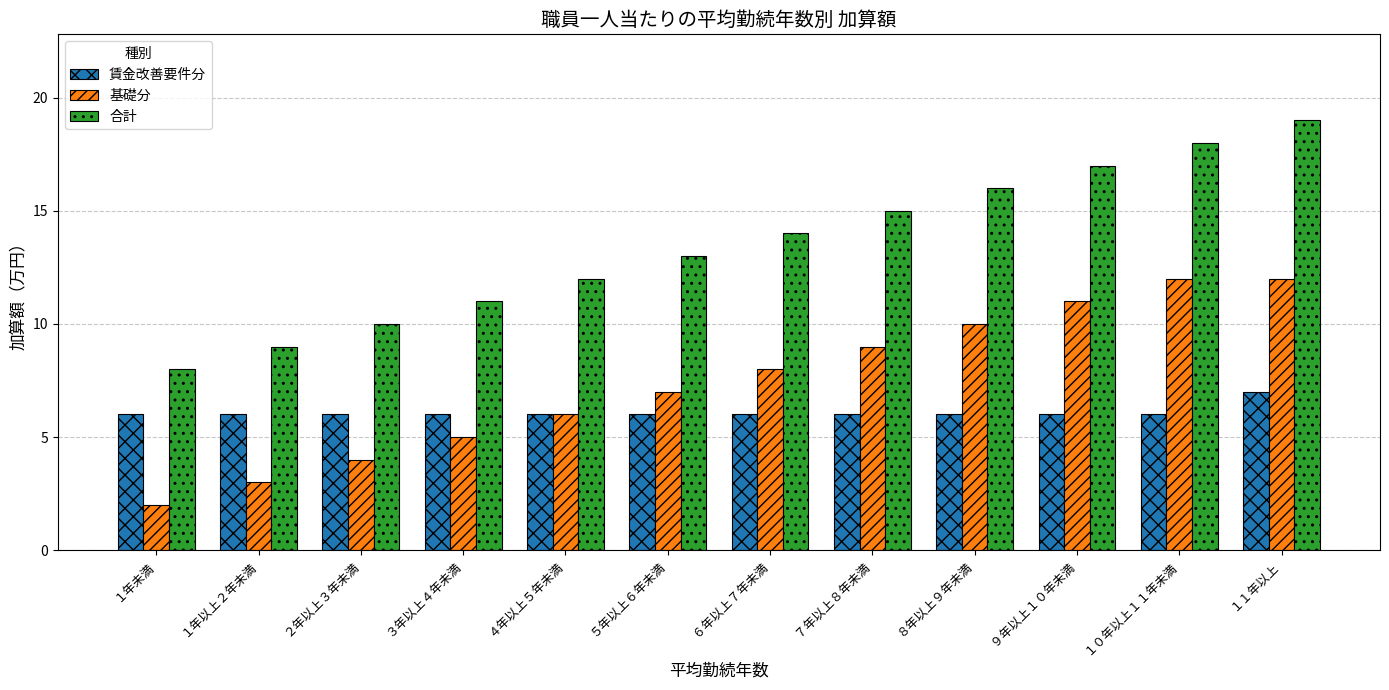

Read the 基礎分 value at ４年以上５年未満.

6